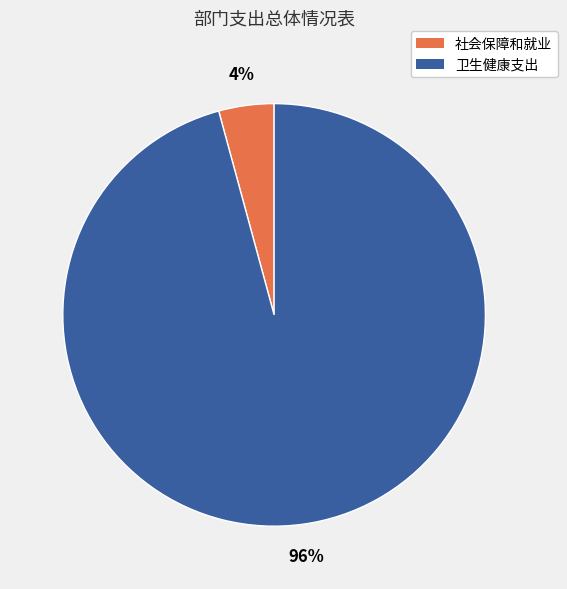

How many slices are in this pie chart?

2